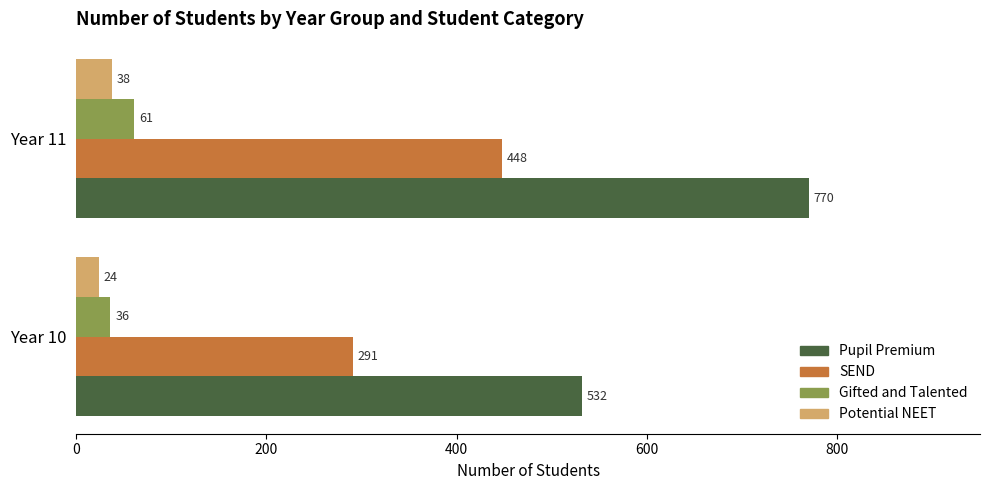

What is the difference between the maximum and minimum values in the Pupil Premium series?

238